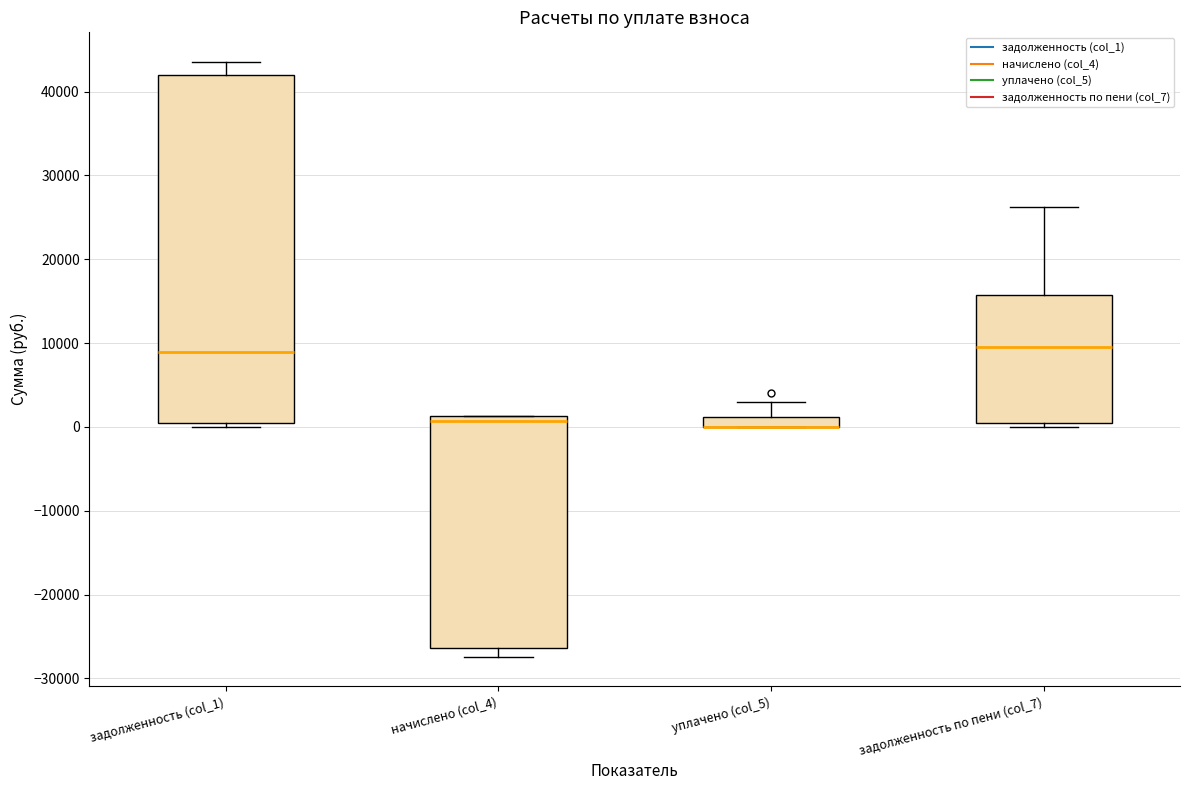

Where is the upper edge of the box for уплачено (col_5) on the y-axis? The values are not printed on the chart, so give them approximately, as read against the axis.

1000